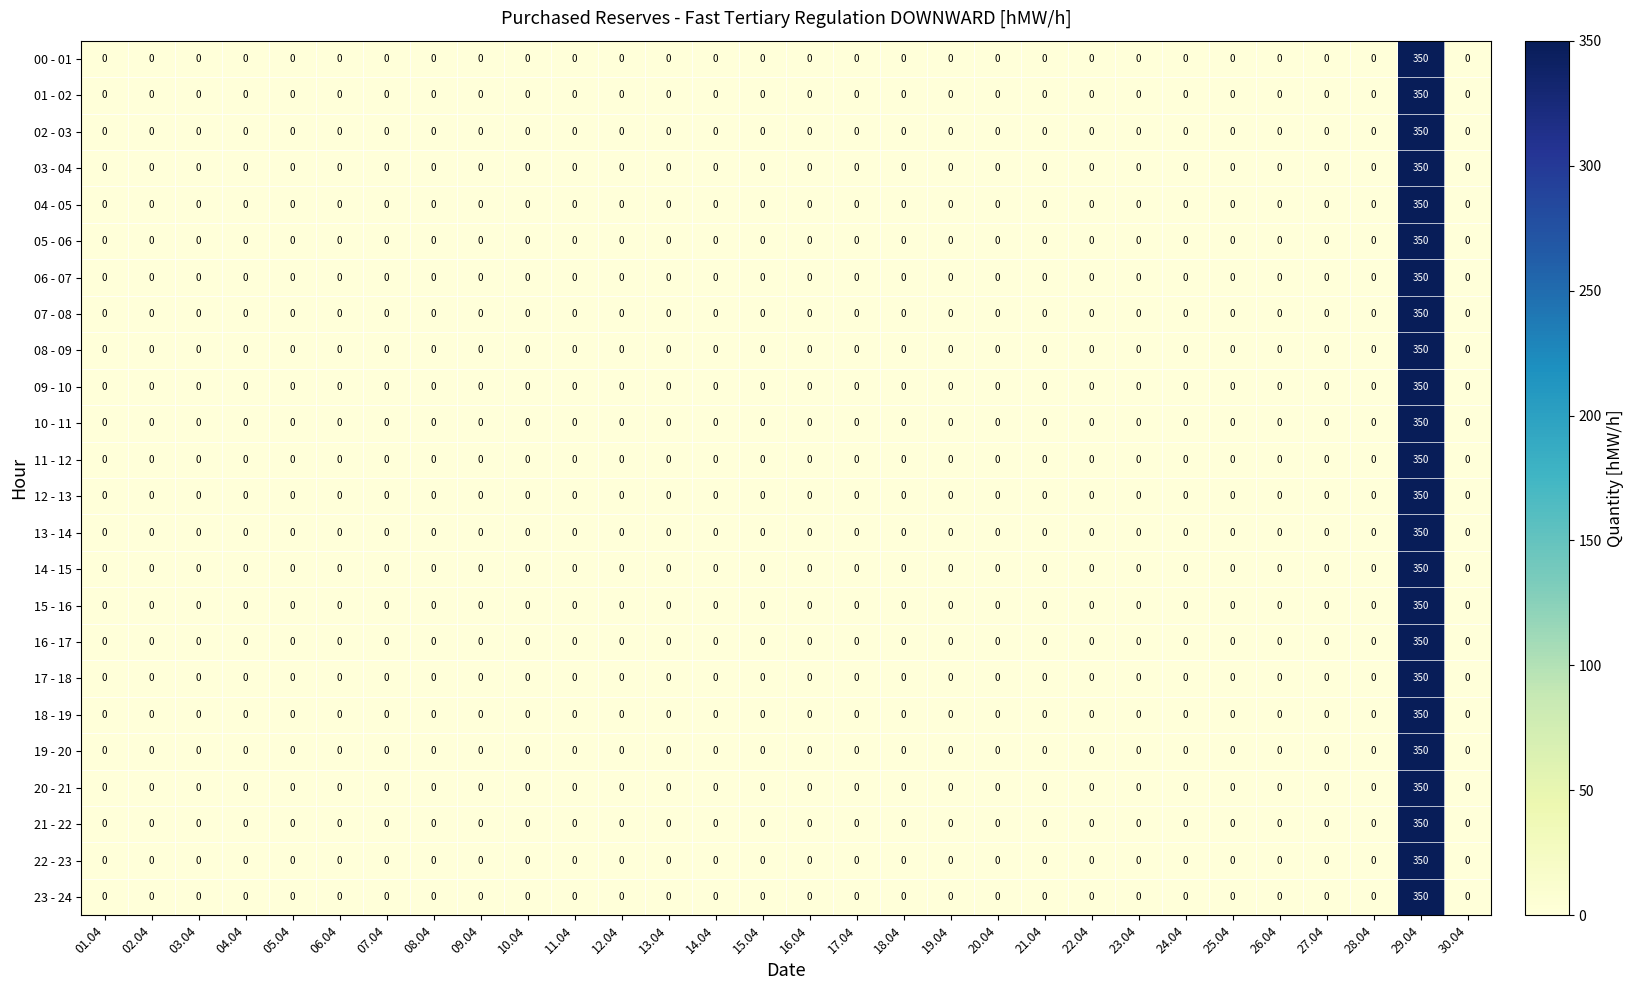

Which category has the highest value in the 20 - 21 series?

29.04